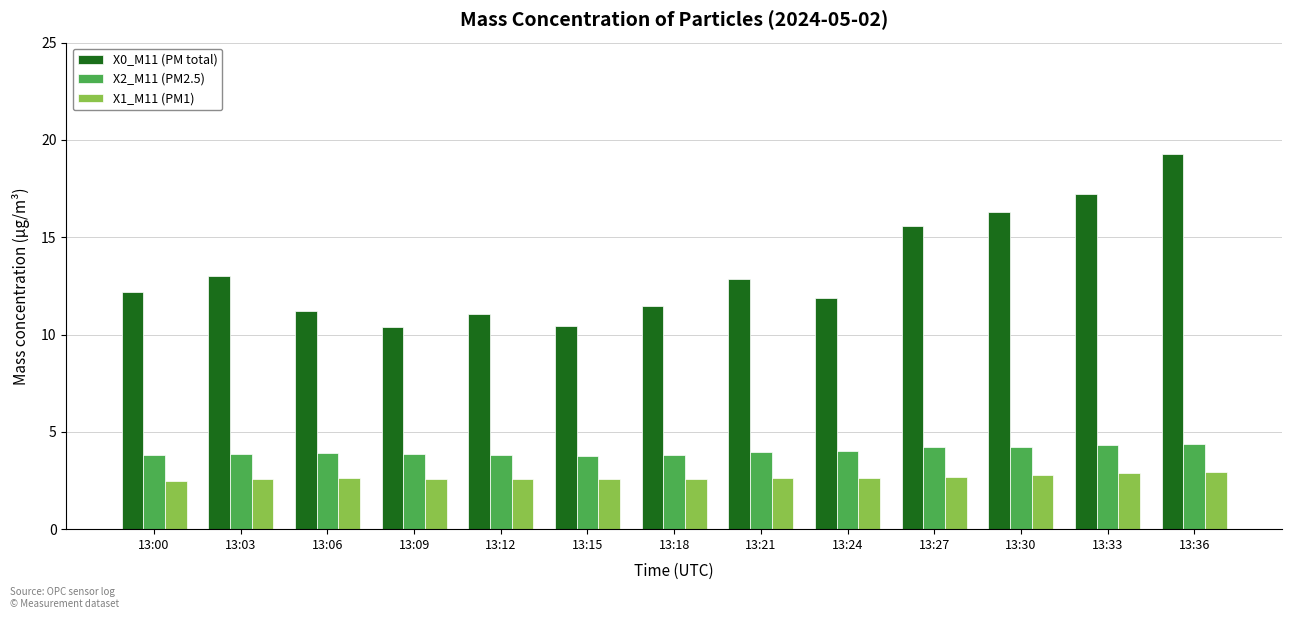

How many bars are there in each group?

3